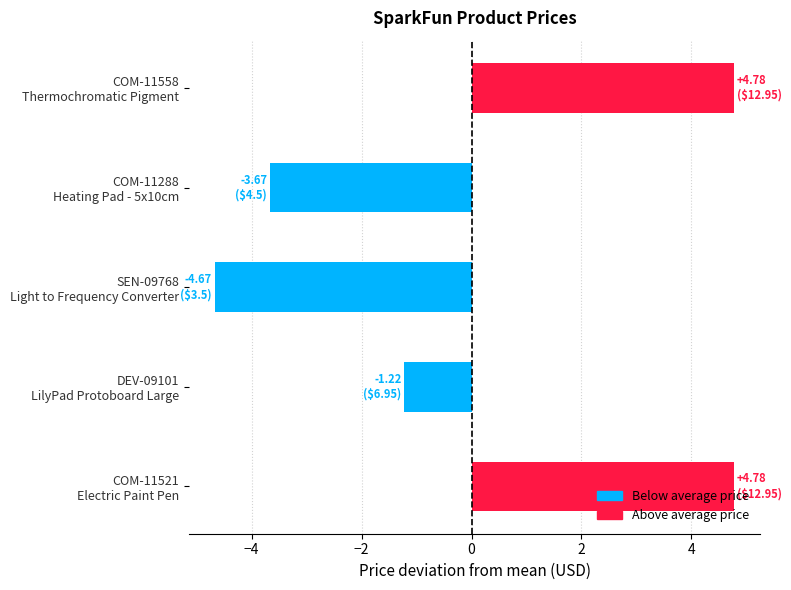

What is the minimum value shown in the chart?

-4.7